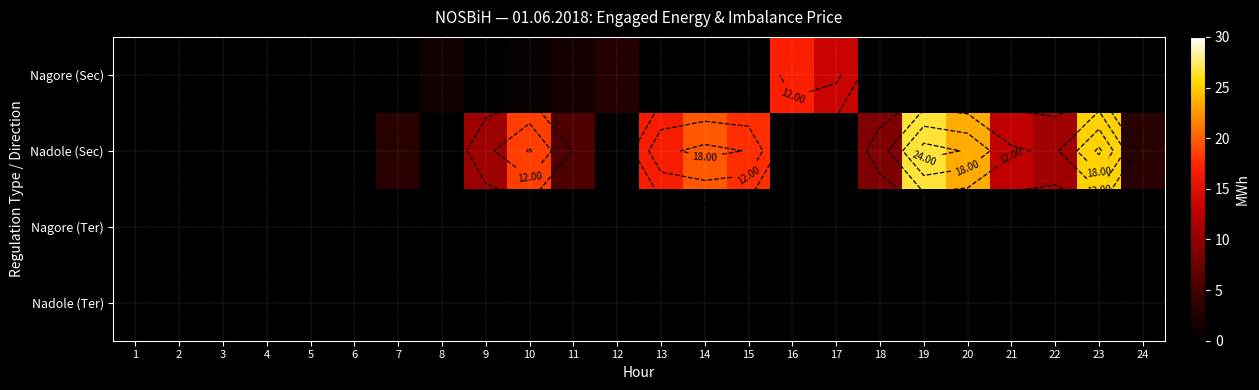

Which has a higher value, 12 or 5?

12